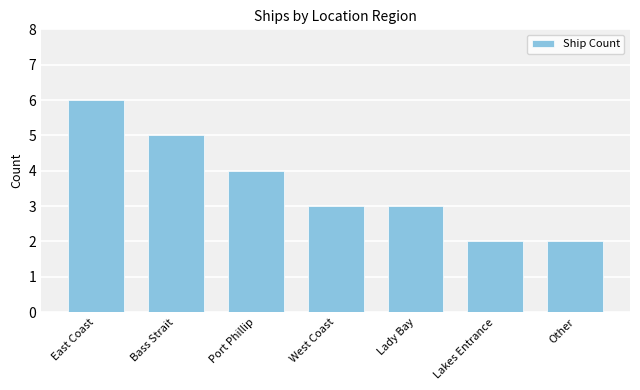

What is the average value?

4